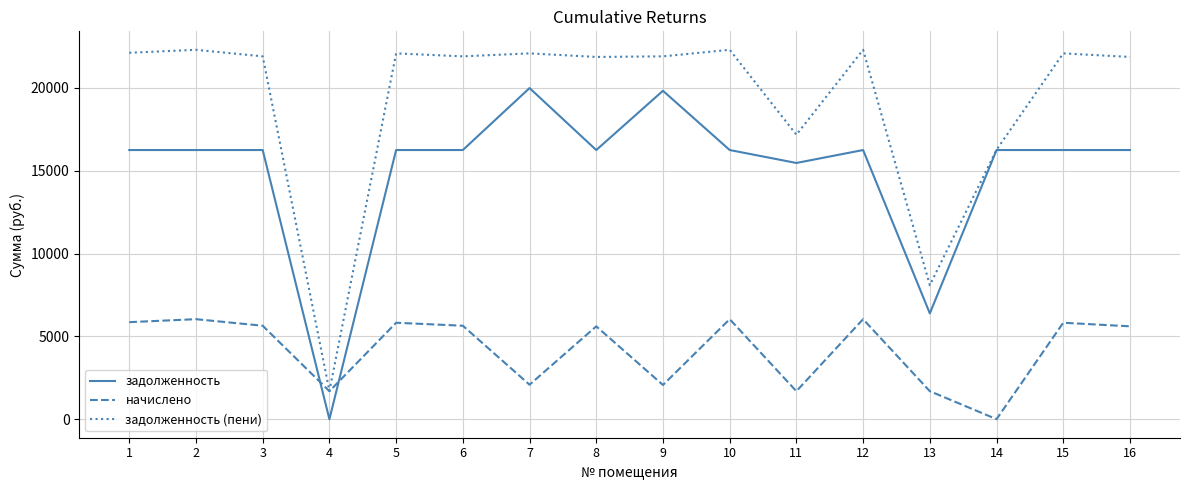

Rank the series by their maximum value, from lowest to highest.

начислено, задолженность, задолженность (пени)